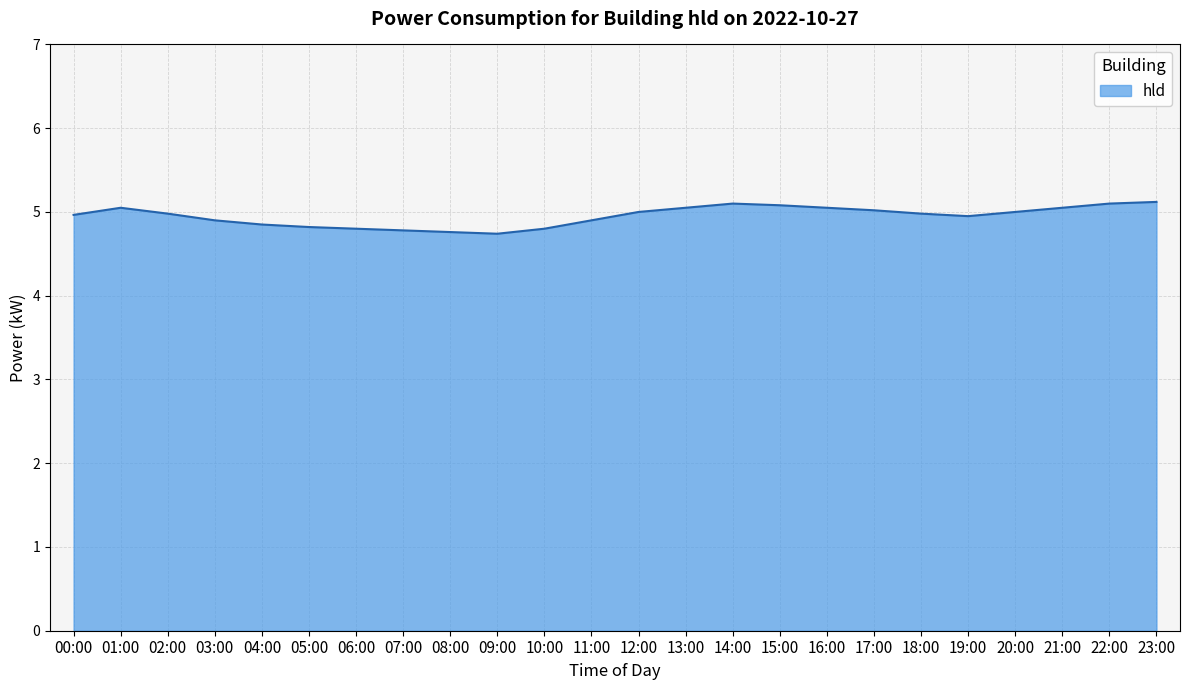

What is the difference between the maximum and minimum values?

0.4